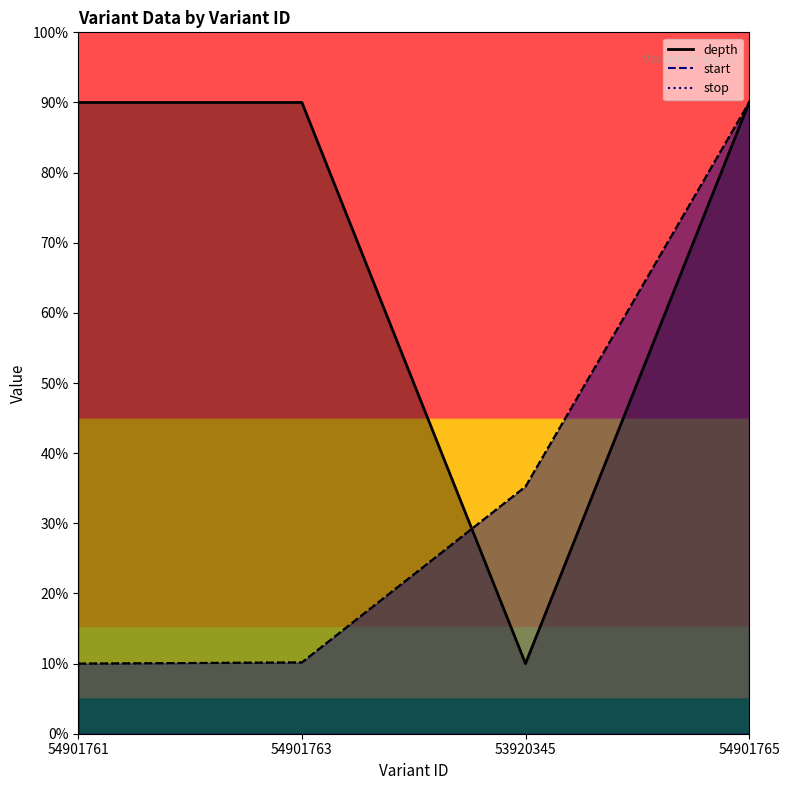

True or false: start has a value of 35.2 at 53920345.

True